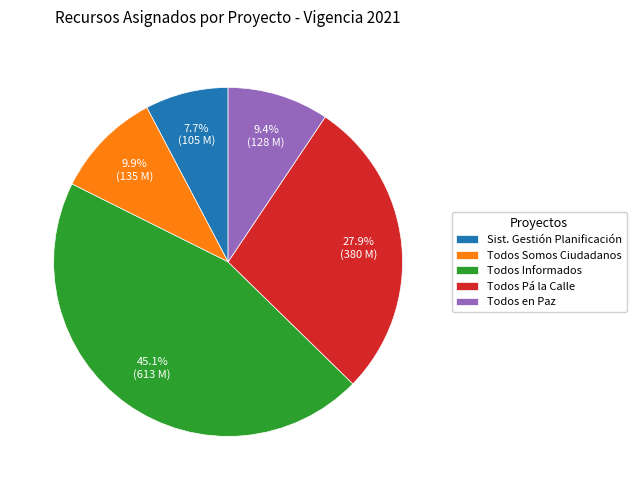

True or false: Todos Pá la Calle accounts for 28% of the total.

True